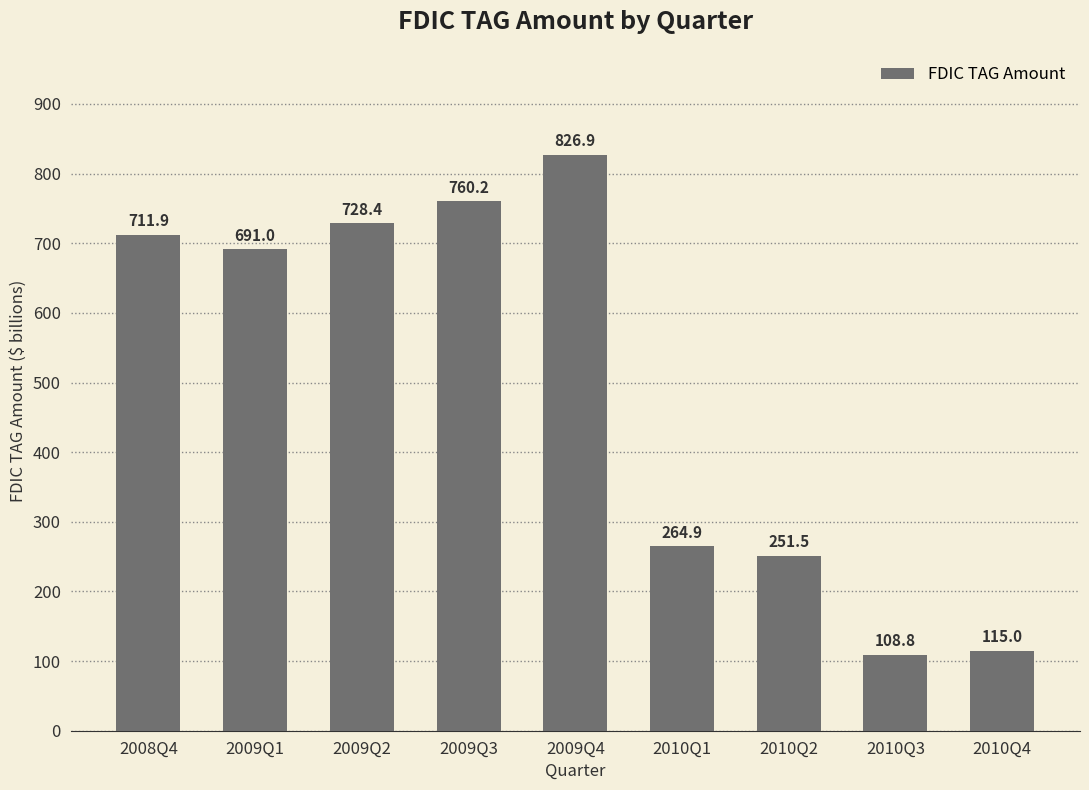

Reading left to right, extract all data points from this chart.

2008Q4=711.9	2009Q1=691.0	2009Q2=728.4	2009Q3=760.2	2009Q4=826.9	2010Q1=264.9	2010Q2=251.5	2010Q3=108.8	2010Q4=115.0